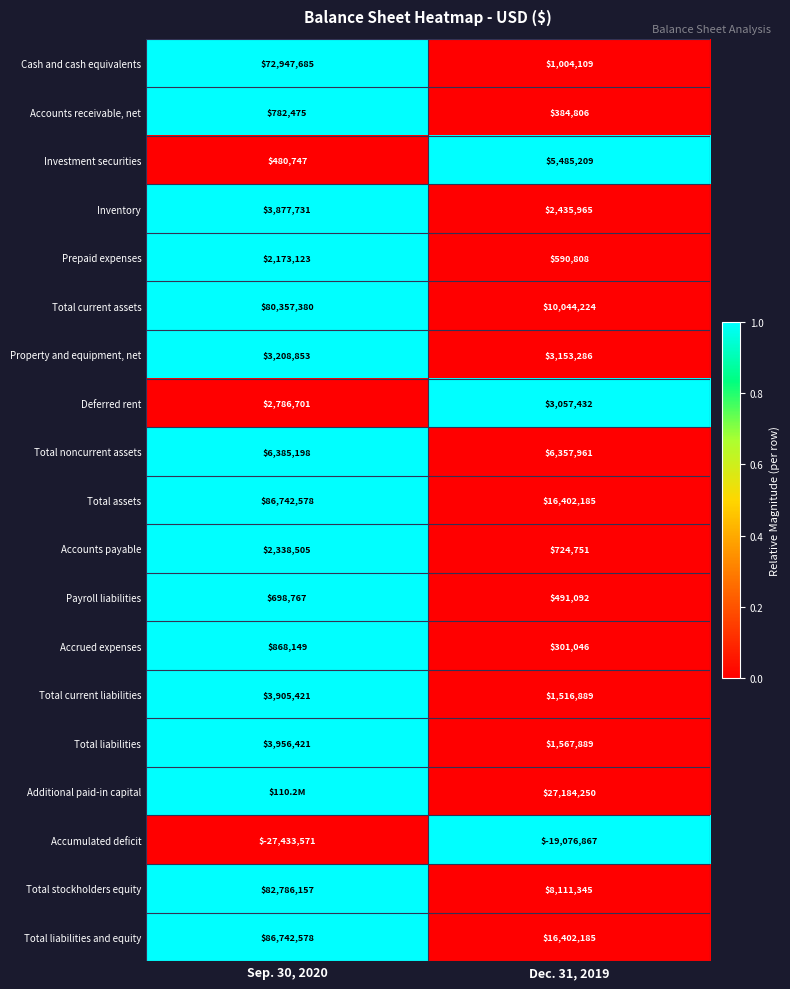

At which label does Property and equipment, net reach its minimum?

Dec. 31, 2019